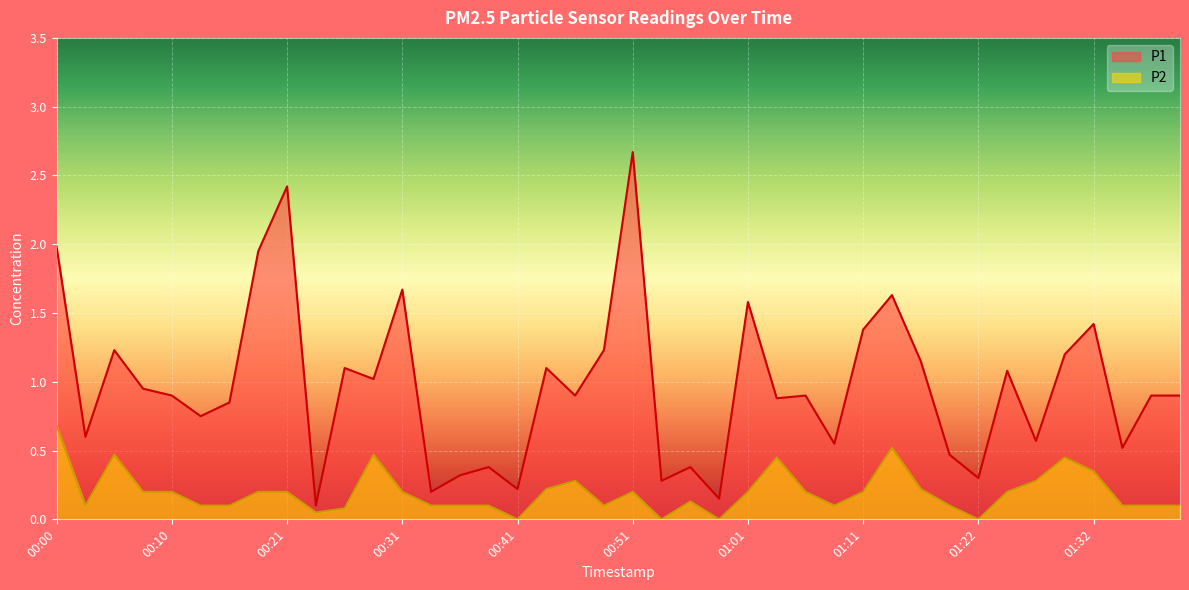

Rank the series by their average value, from lowest to highest.

P2, P1